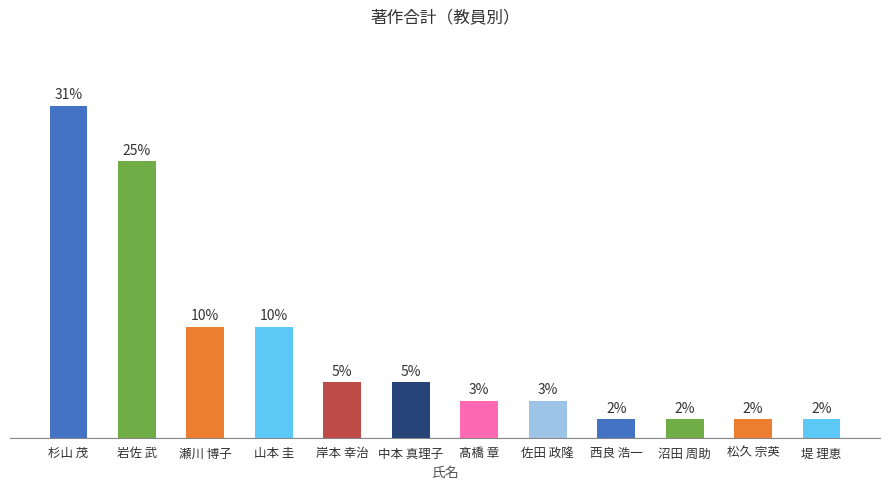

What is the label of the 12th bar from the right?

杉山 茂